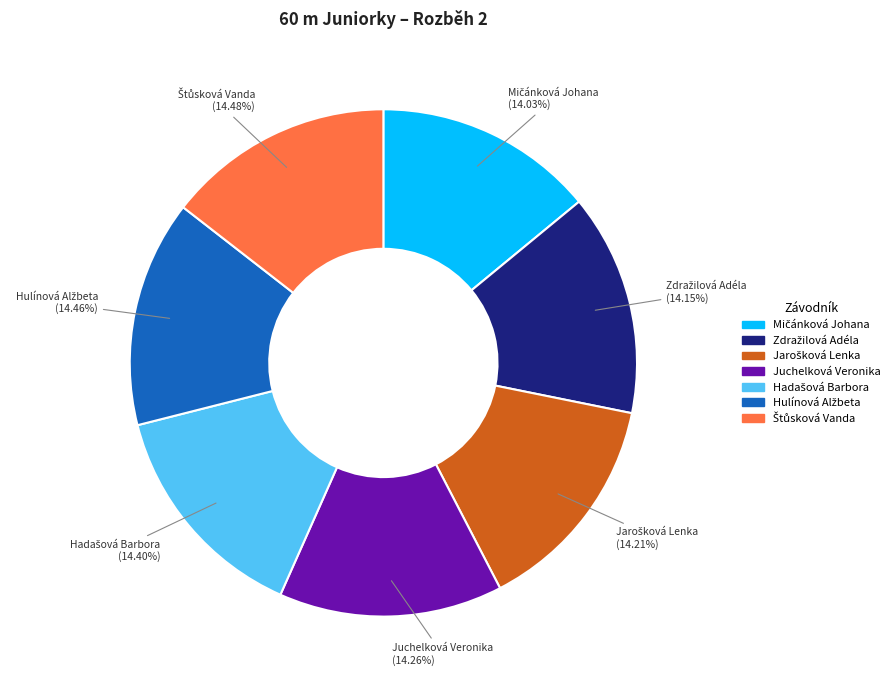

Does any single category account for the majority?

No